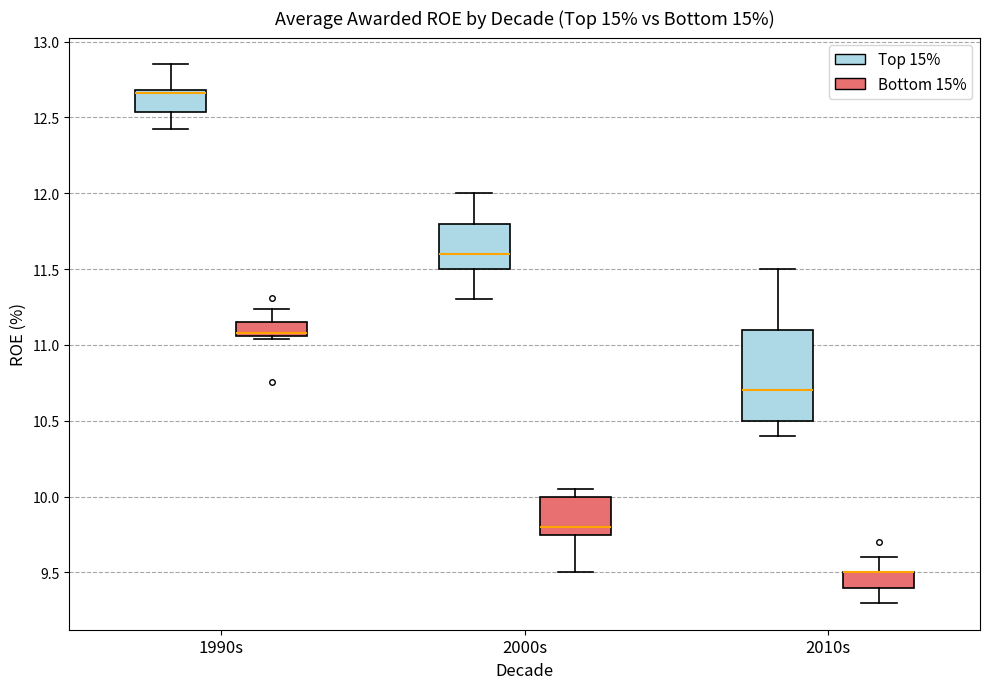

Reading left to right, read every box against the y-axis: the position of its median line, the range the box covers, and the ends of its whiskers. The values are not printed on the chart, so give them approximately, as read against the axis.

1990s (Top 15%): median 12.65 (drawn on the box's upper edge), box 12.55 to 12.70, whiskers 12.40 to 12.85
1990s (Bottom 15%): median 11.10, box 11.05 to 11.15, whiskers 11.05 (just below the box's lower edge) to 11.25
2000s (Top 15%): median 11.60, box 11.50 to 11.80, whiskers 11.30 to 12.00
2000s (Bottom 15%): median 9.80, box 9.75 to 10.00, whiskers 9.50 to 10.05
2010s (Top 15%): median 10.70, box 10.50 to 11.10, whiskers 10.40 to 11.50
2010s (Bottom 15%): median 9.50 (drawn on the box's upper edge), box 9.40 to 9.50, whiskers 9.30 to 9.60